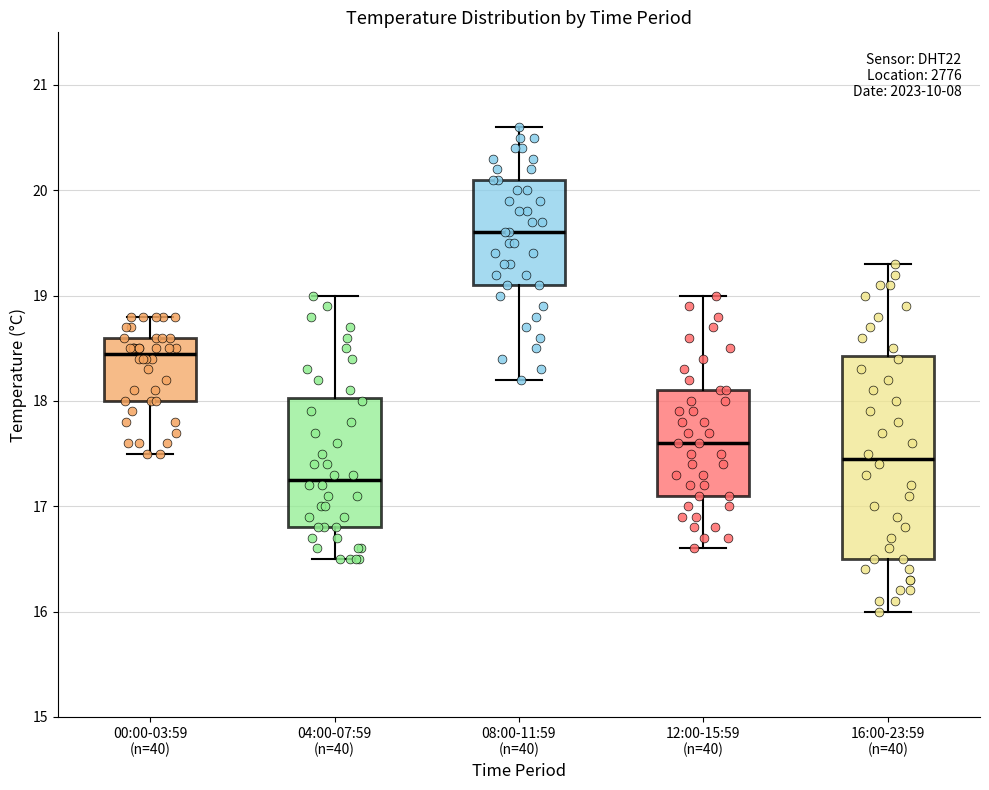

Which box has the lowest median line?

04:00-07:59 (n=40)